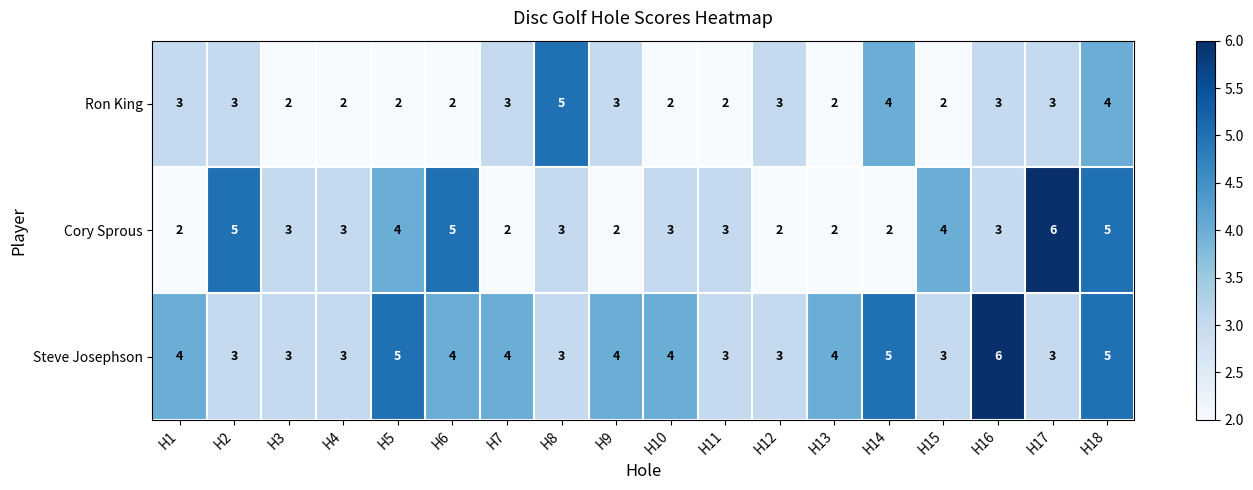

Is it true that Steve Josephson equals 1 at H7?

False